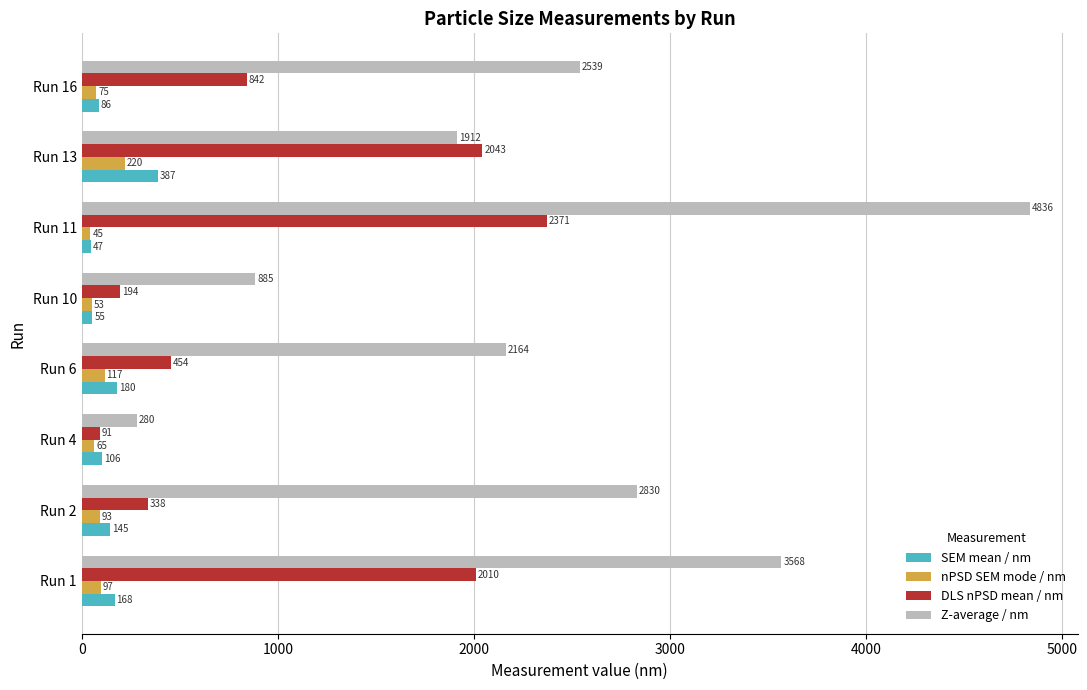

What are all the series names shown in the legend?

SEM mean / nm, nPSD SEM mode / nm, DLS nPSD mean / nm, Z-average / nm